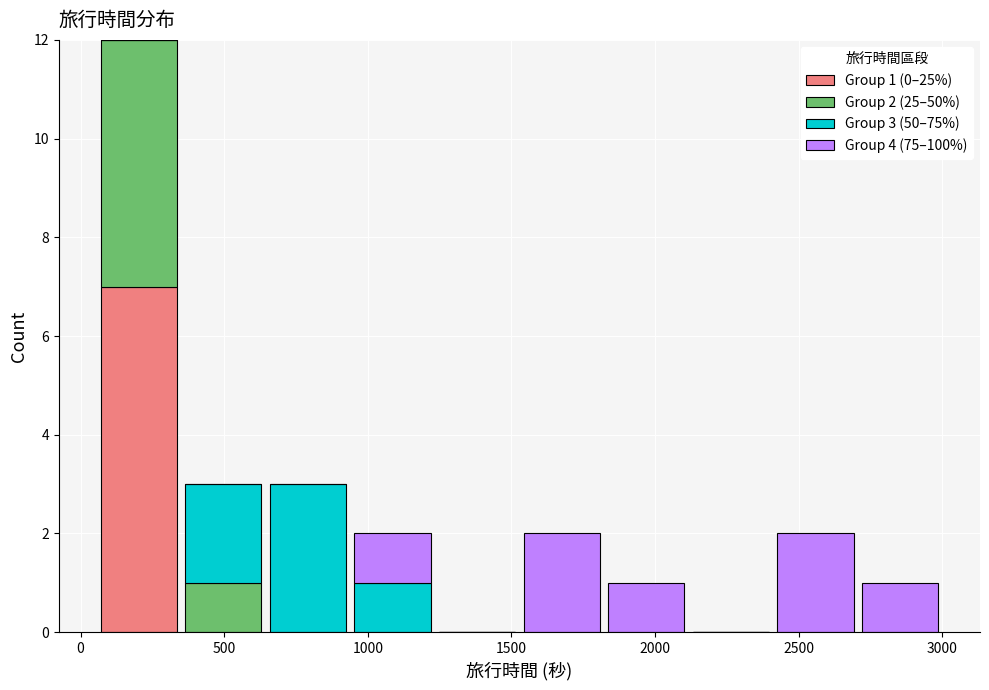

Which range on the x-axis has the tallest stacked bar (by total height)?

50 to 350